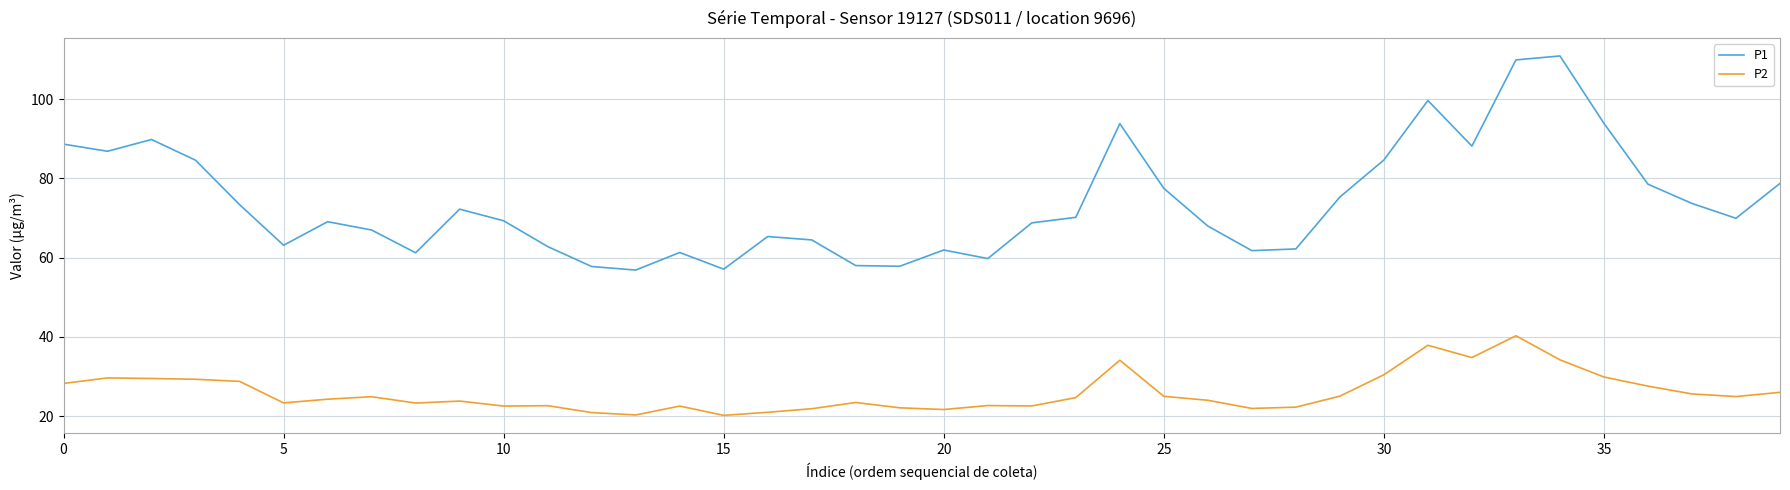

Which series has the largest range (max minus min)?

P1